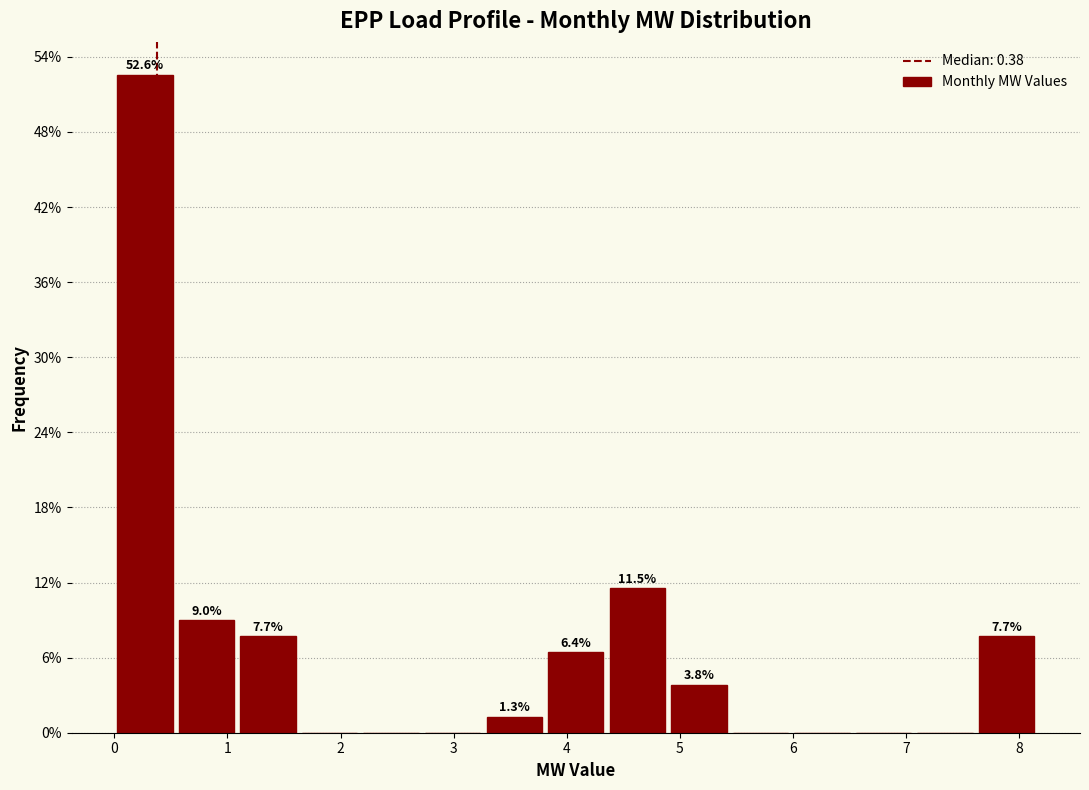

Over which range of the x-axis is the bar tallest?

0.0 to 0.5